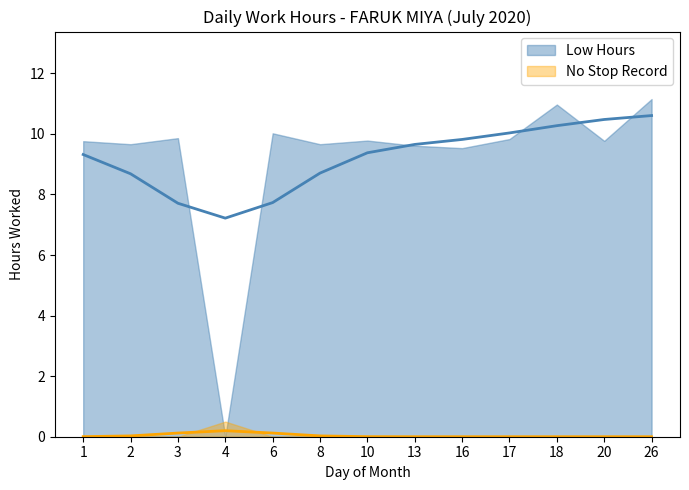

Rank the categories by value from lowest to highest.

4, 16, 13, 2, 8, 1, 20, 10, 17, 3, 6, 18, 26